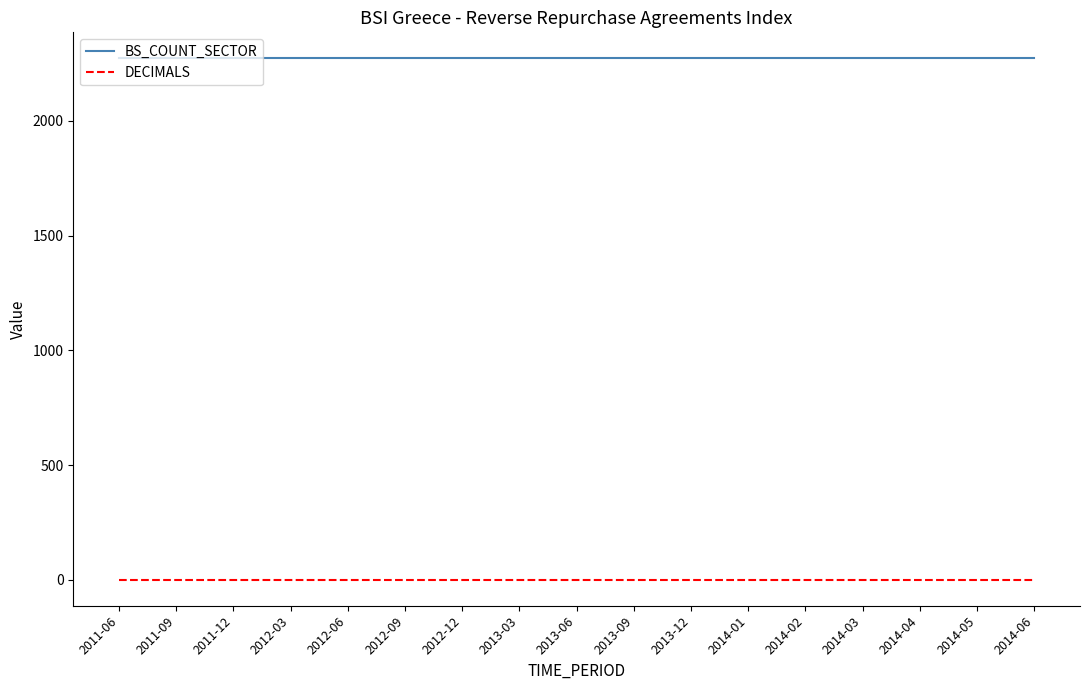

Is the value of DECIMALS at 2014-05 greater than the value of BS_COUNT_SECTOR at 2012-06?

No